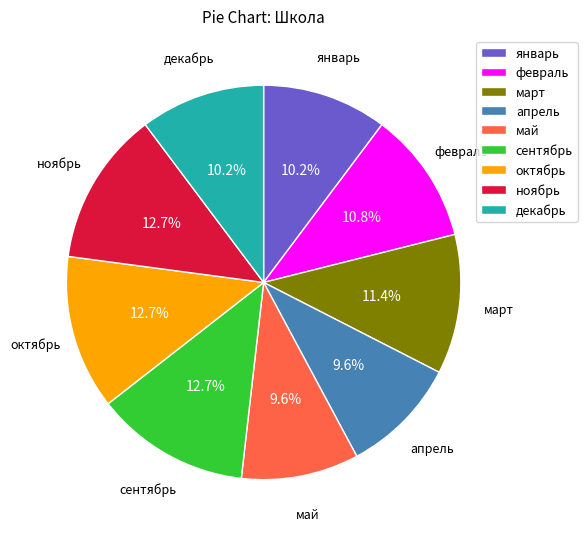

The февраль slice represents 4% of the pie. True or false?

False